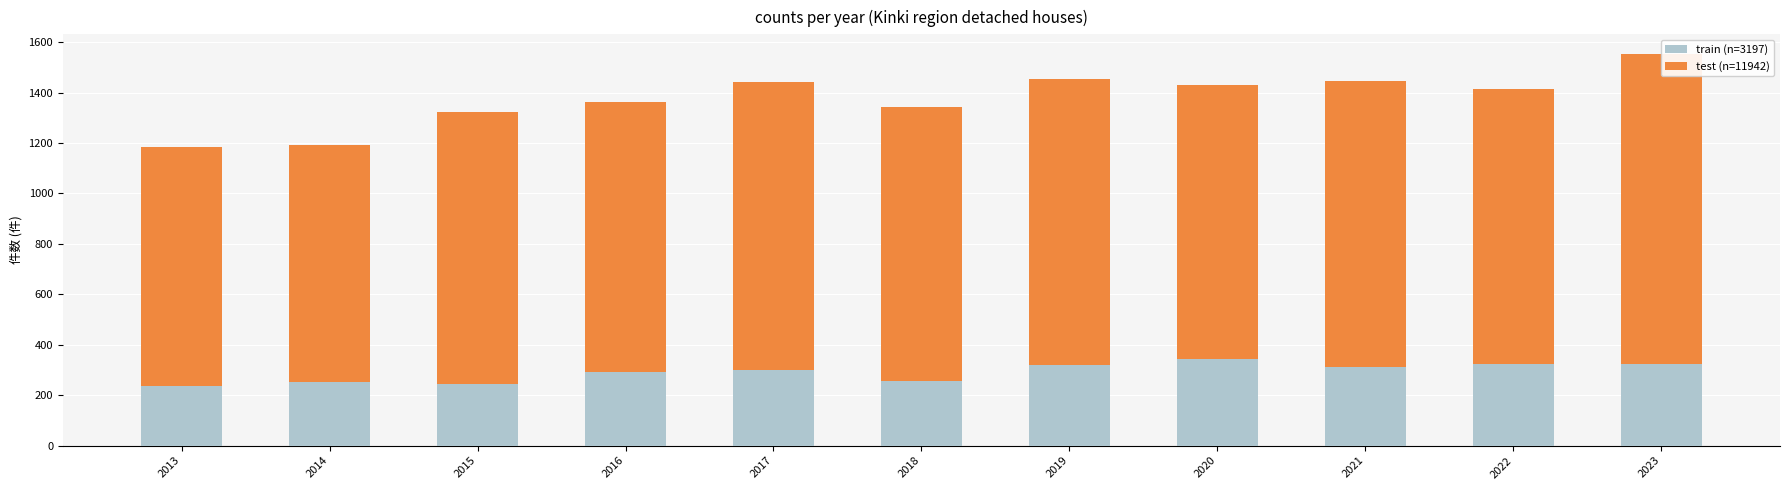

Between 2019 and 2015, which is larger?

2019